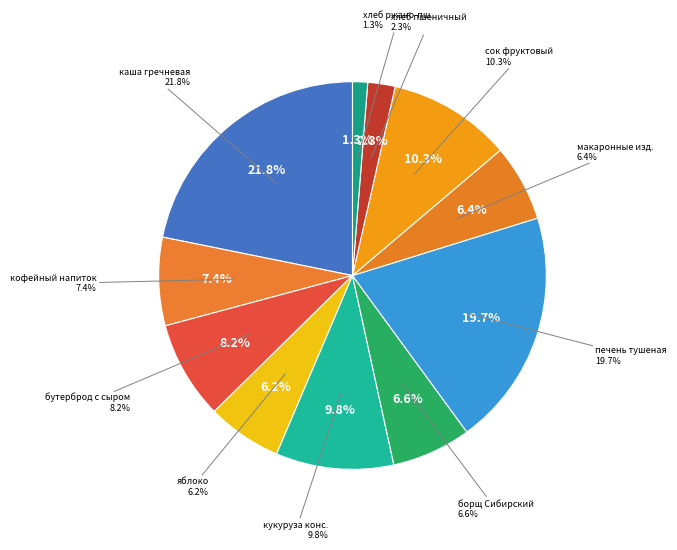

To the nearest percent, what percentage of the pie is макаронные изделия отварные?

6%